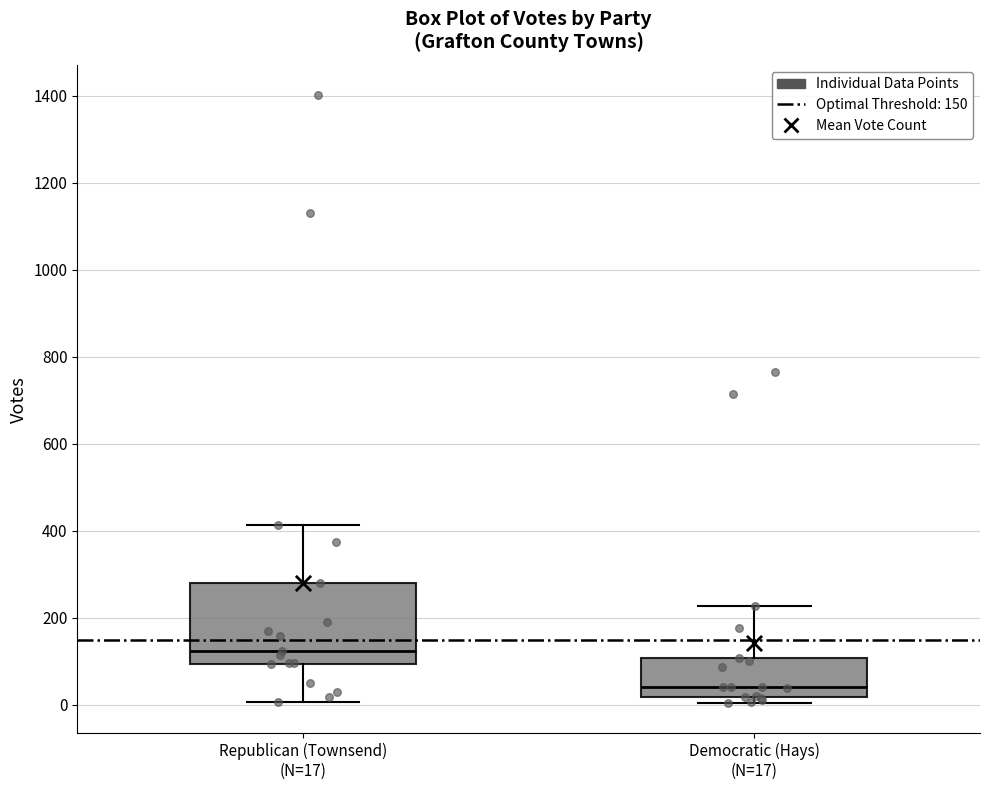

Reading left to right, transcribe this box plot: for each box, give where its median line is, the range the box spans, and where its two whiskers end, as read against the y-axis. The values are not printed on the chart, so give them approximately, as read against the axis.

Republican (Townsend) (N=17): median 120, box 100 to 280, whiskers 0 to 420
Democratic (Hays) (N=17): median 40, box 20 to 100, whiskers 0 to 220